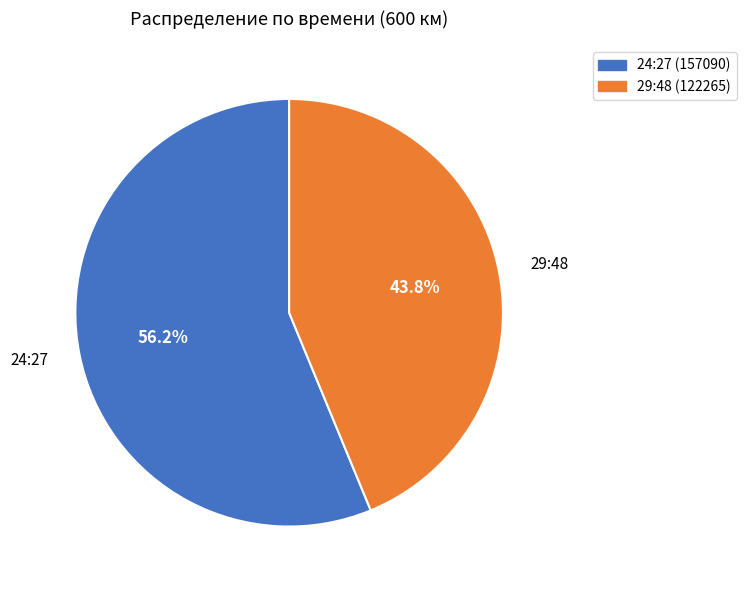

To the nearest percent, what is the difference between the 29:48 and 24:27 slice percentages?

12%